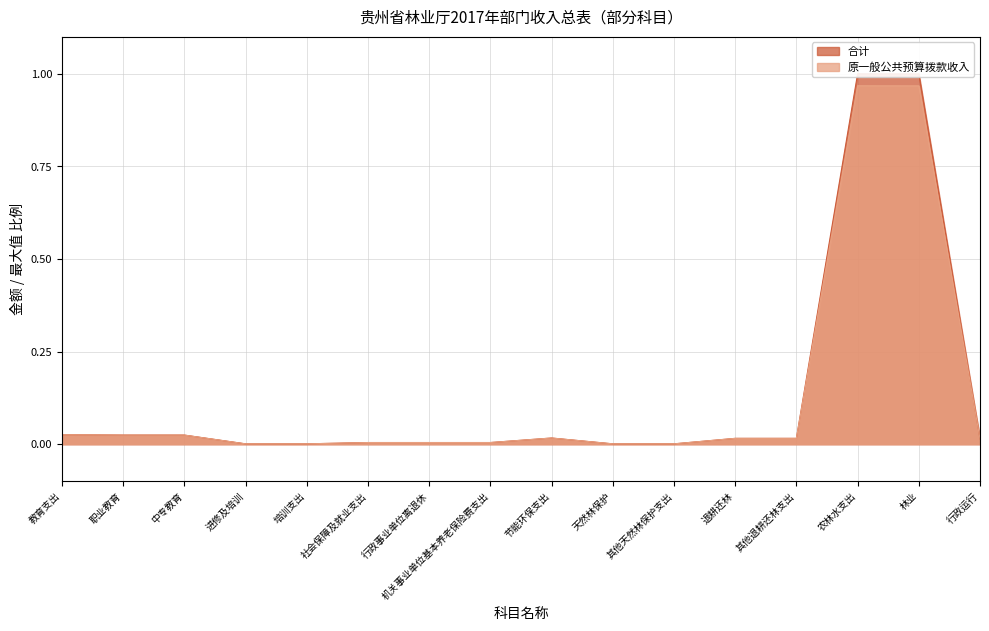

True or false: 合计 has a value of 1.0 at 农林水支出.

True